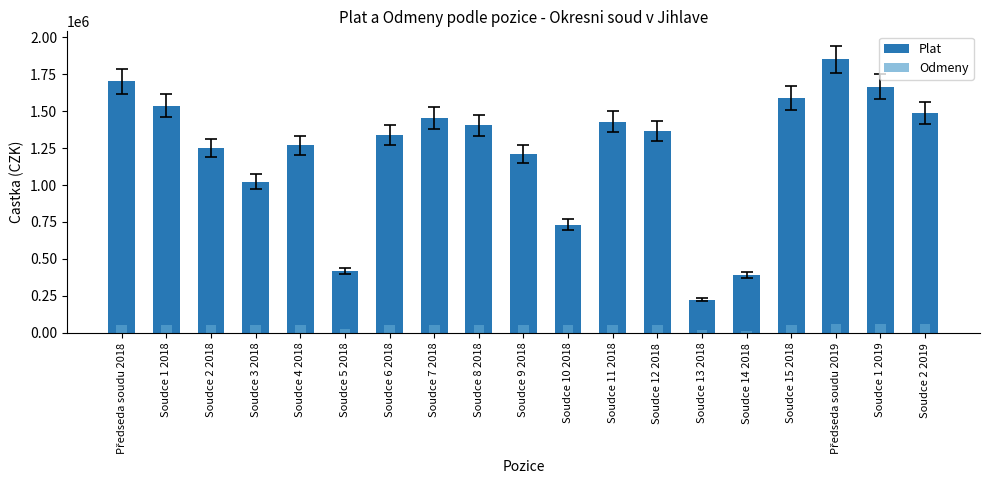

Is the value of Odmeny at Soudce 8 2018 greater than the value of Plat at Soudce 2 2019?

No